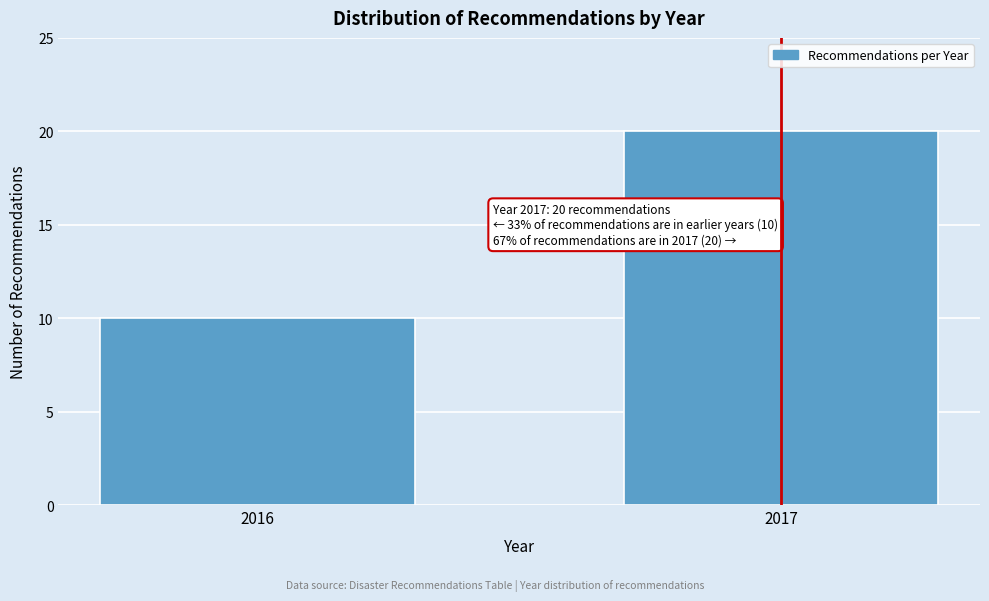

Reading right to left, list all the values displayed in this chart.

2017=20	2016=10